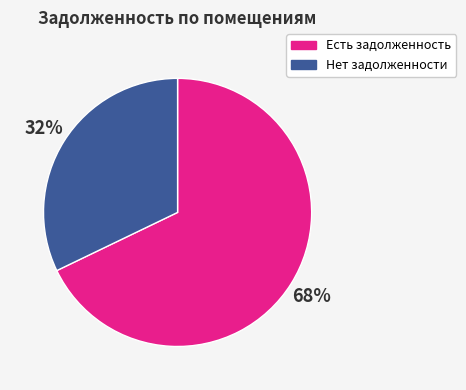

Is it true that Есть задолженность is 68% of the pie?

True